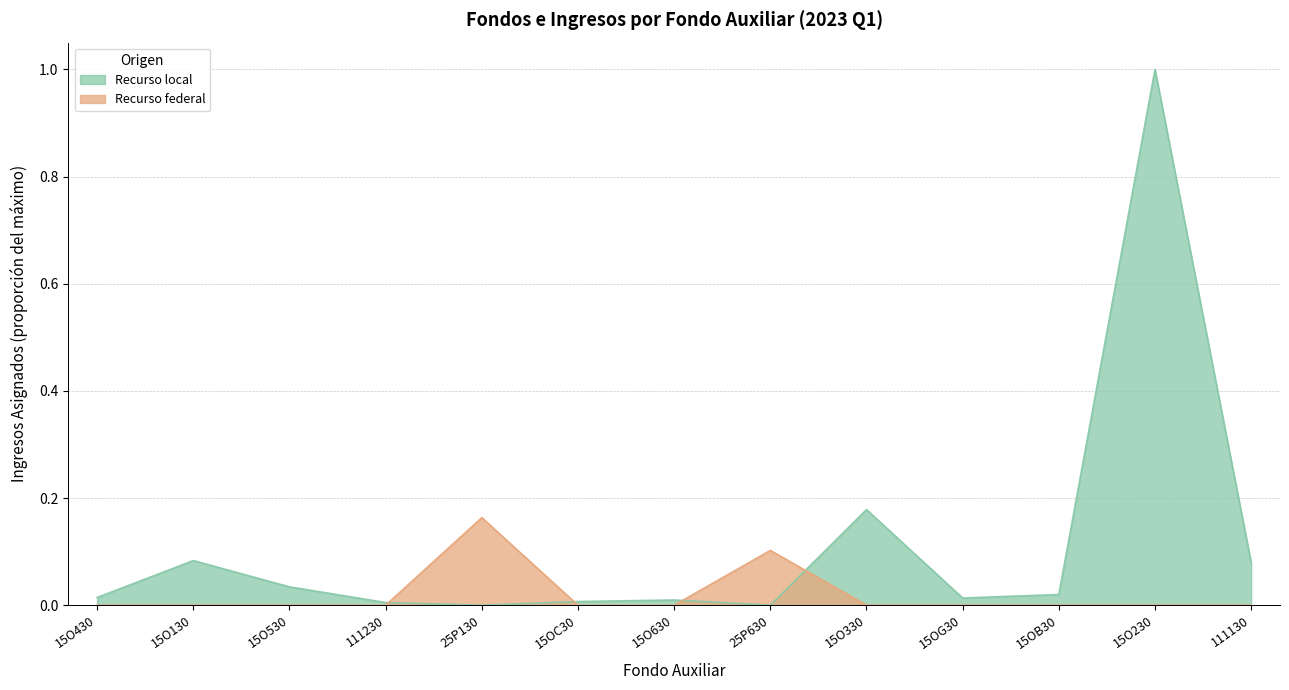

What is the label of the 5th point from the right?

15O330